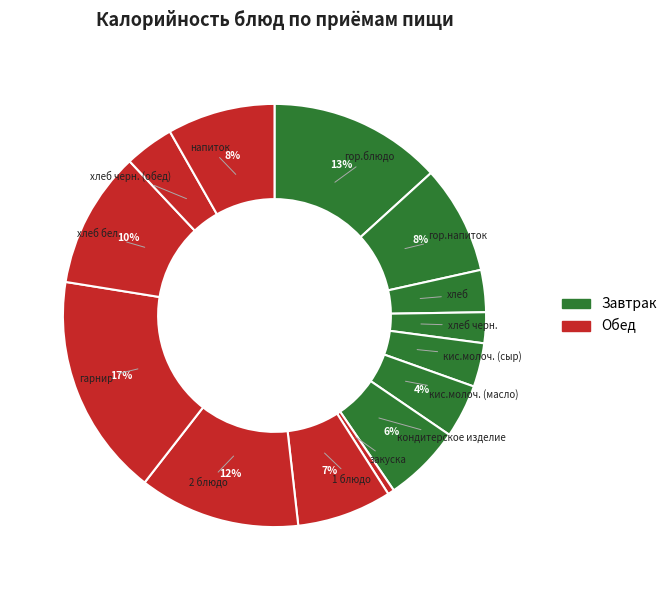

Count the number of slices in the pie.

14